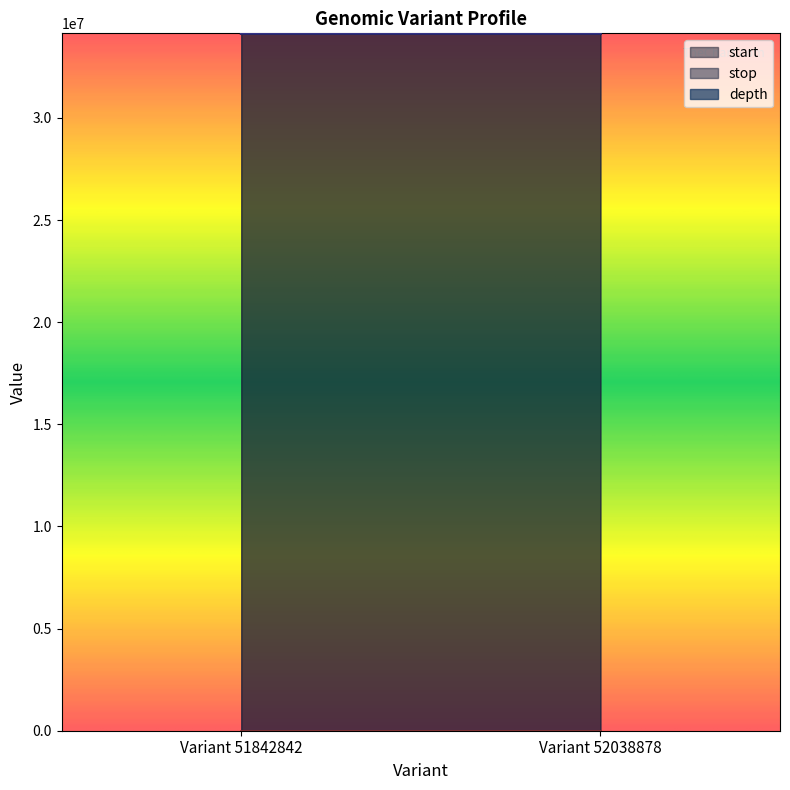

Is it true that depth equals 12 at Variant 51842842?

False